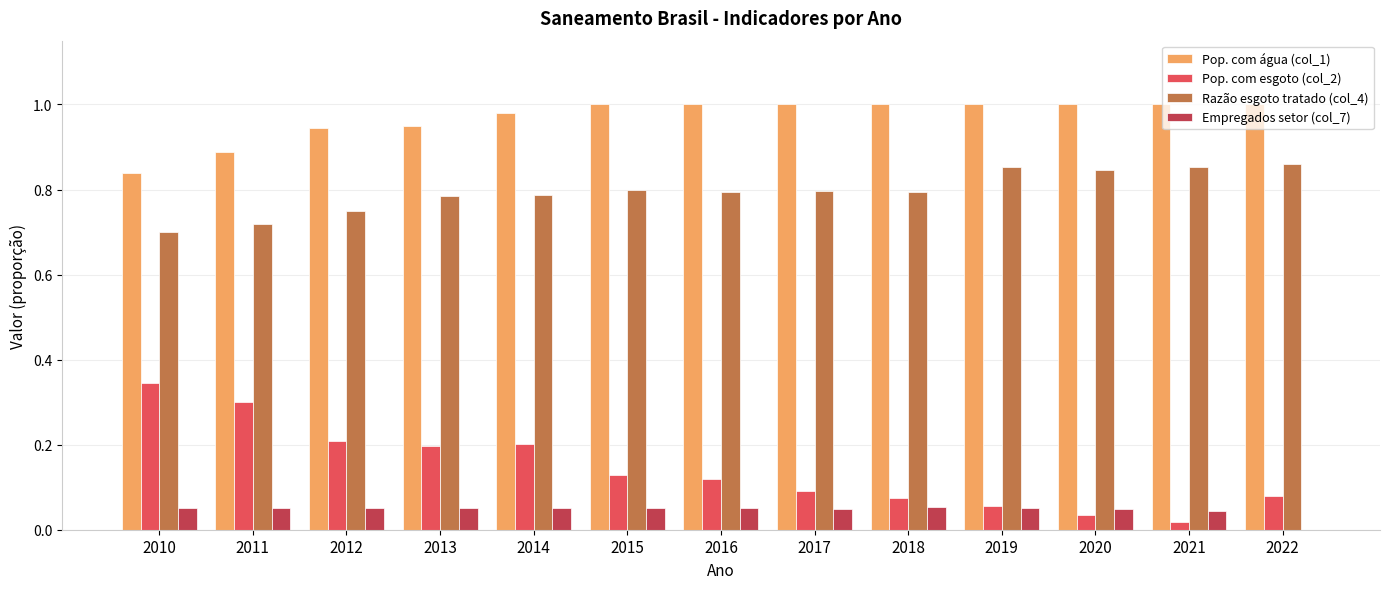

What is the total value across all series at 2019?

2.0